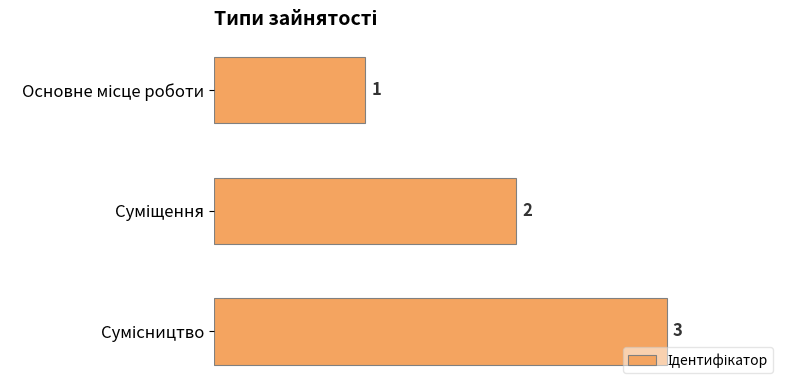

Count the number of data series in this chart.

1